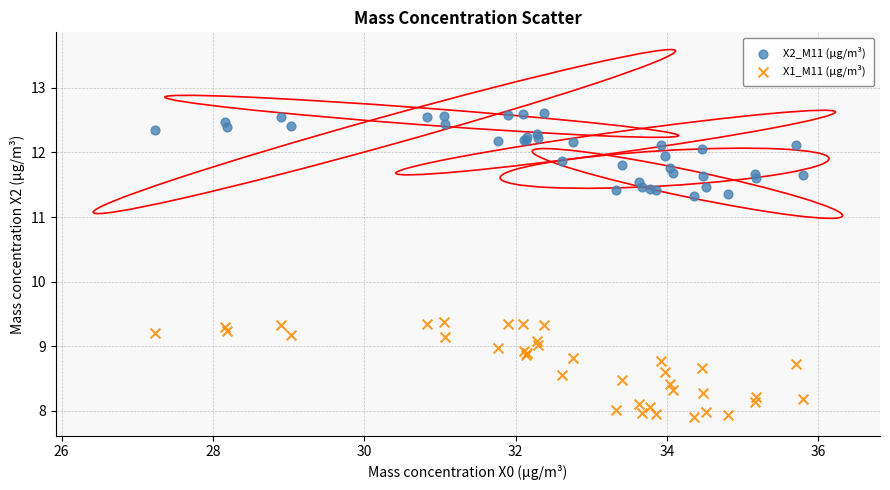

Which series reaches the minimum Y coordinate?

X1_M11 (μg/m³)